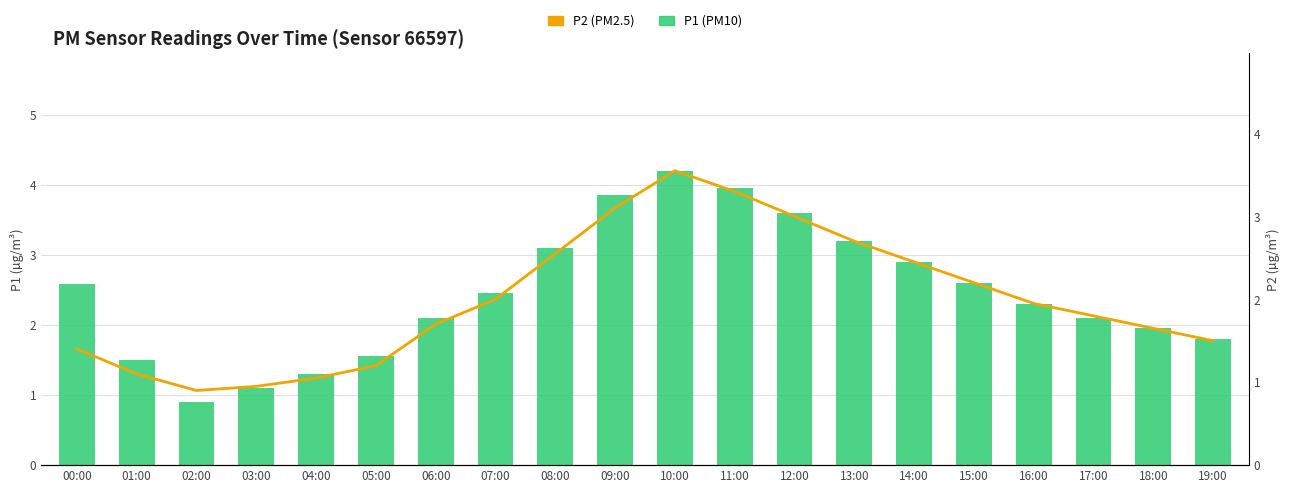

What is the label of the 8th bar from the right?

12:00